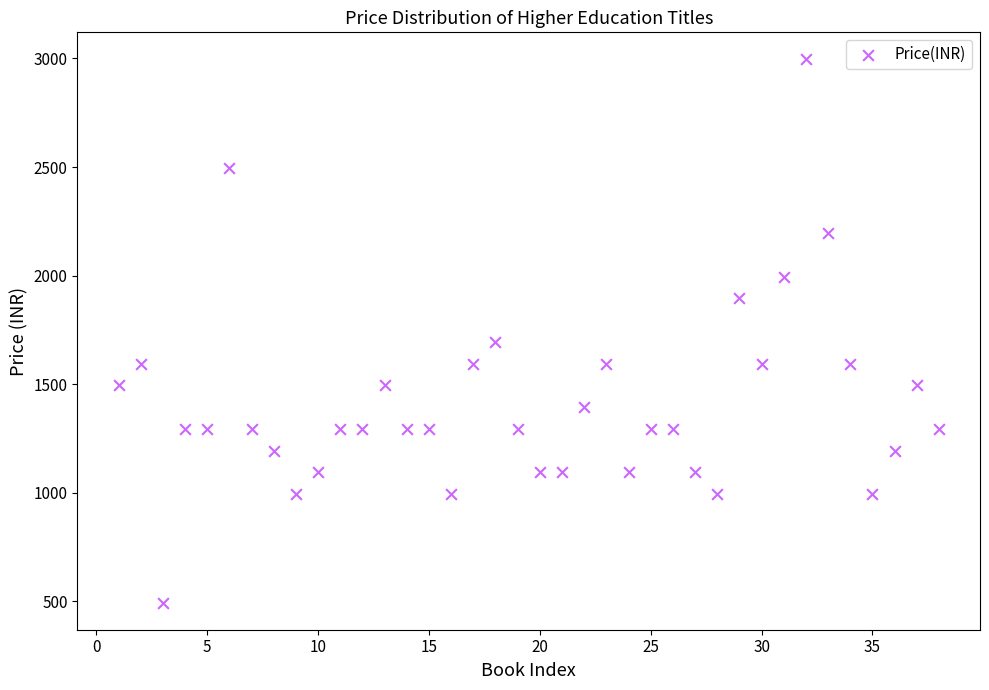

What Y value in the scatter plot is closest to 1745?

1695